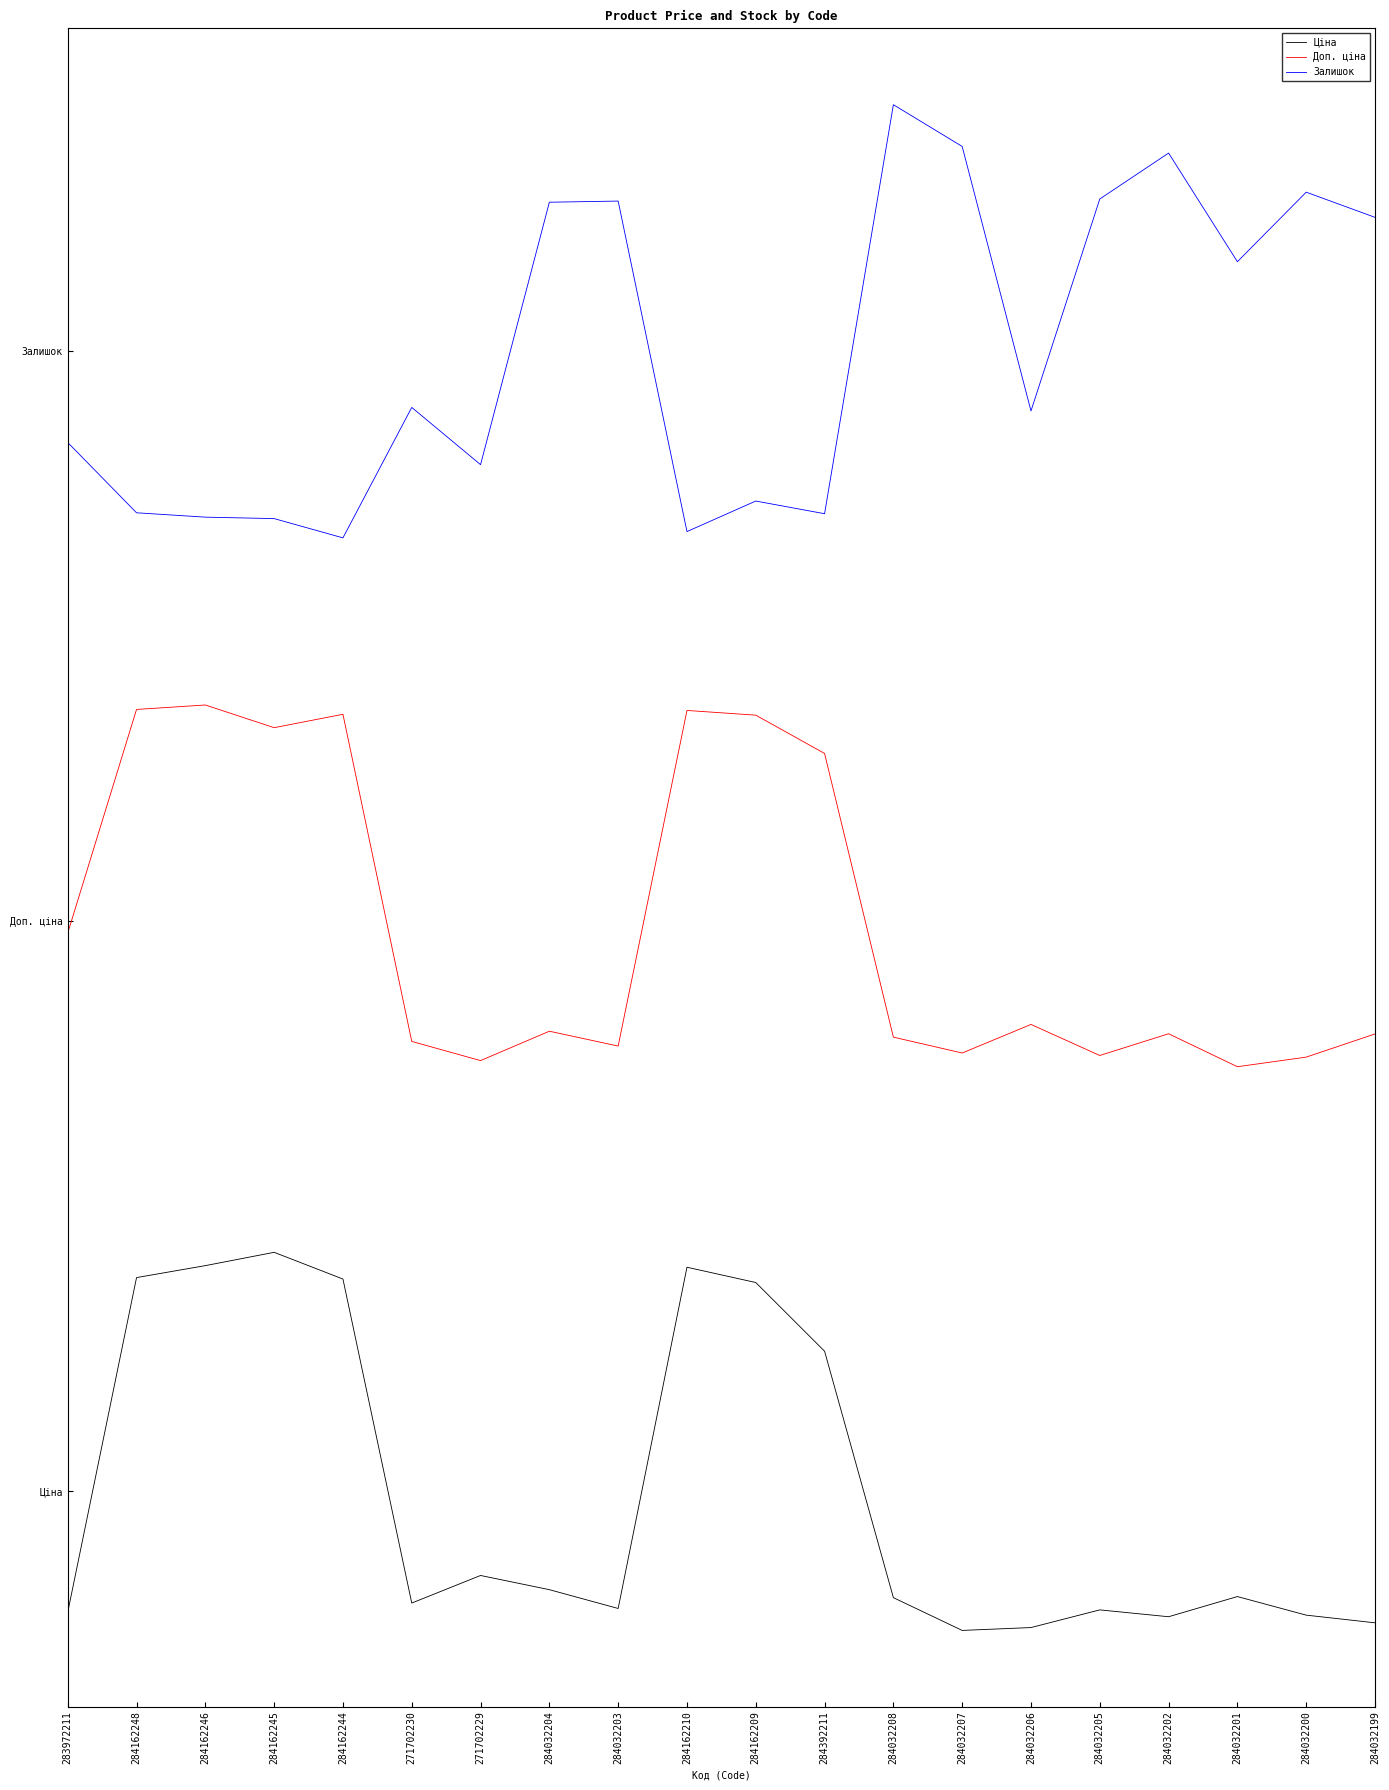

What is the average value of the Залишок series?

3.0